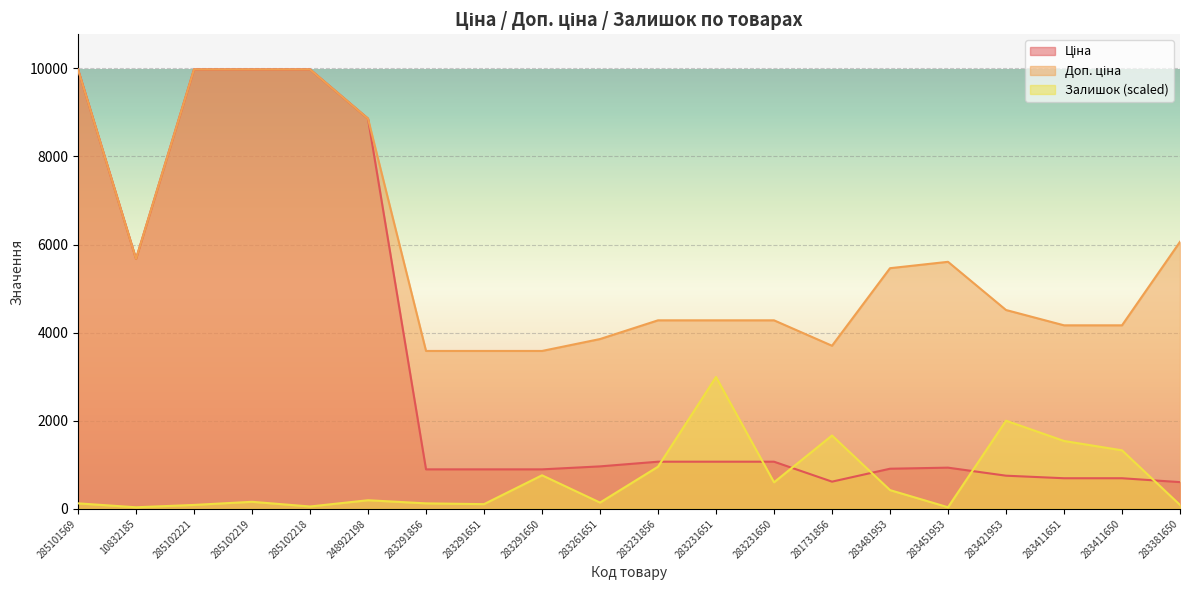

What position from the left is 248922198?

6